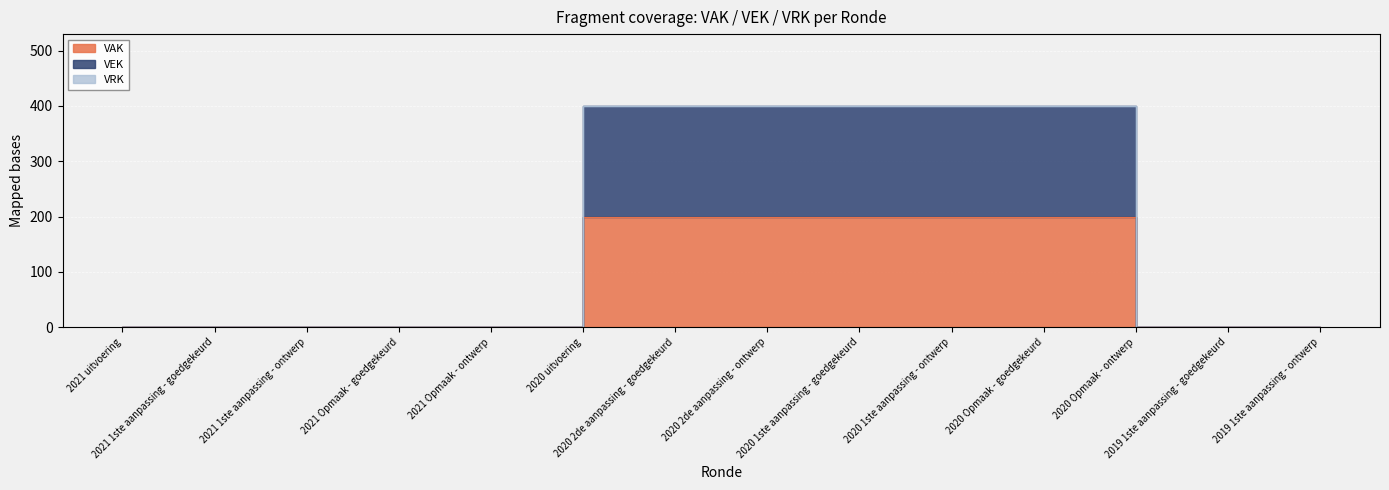

True or false: the data shows -111 at 2021 1ste aanpassing - goedgekeurd.

False